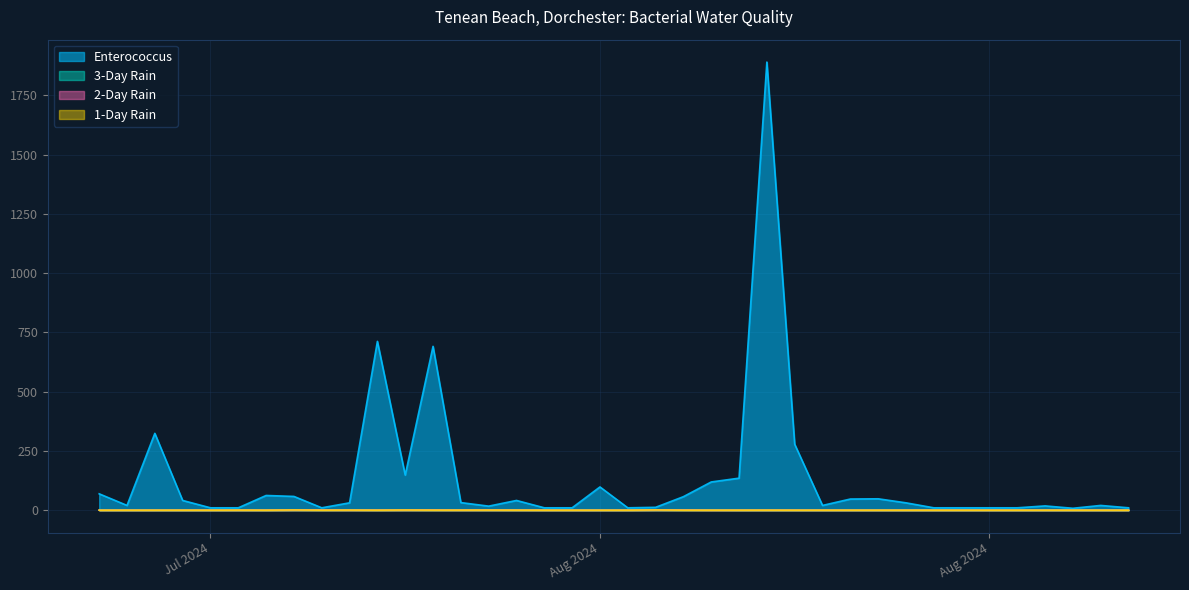

What is the total value across all series at 2024-08-09?

18.6